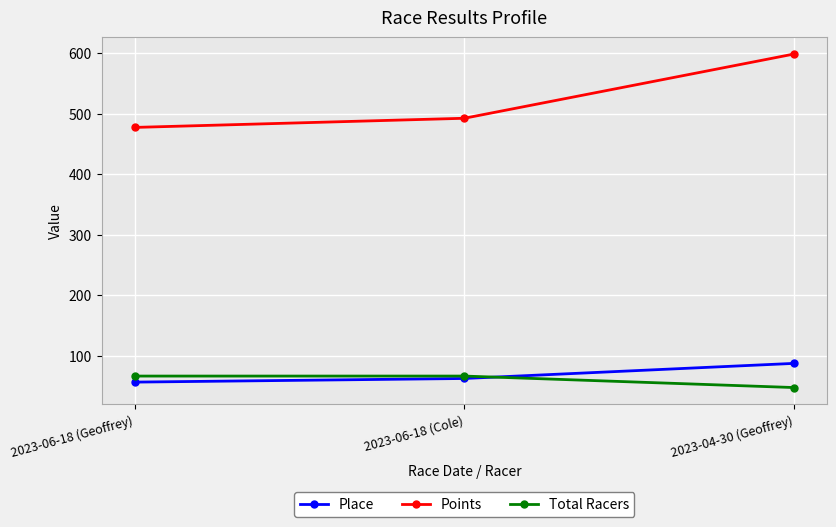

The Total Racers series shows 66.0 at 2023-06-18 (Cole). True or false?

True